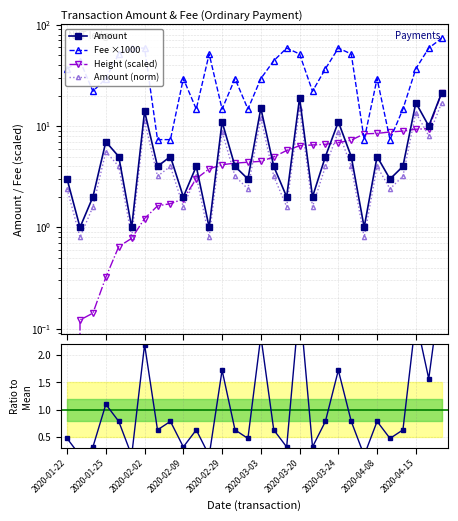

What is the difference between the Ratio to Mean values at 2020-02-29 and 12?

0.9